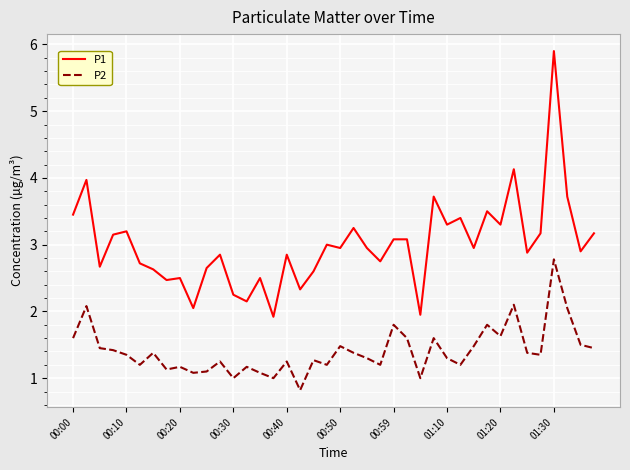

What is the difference between the maximum and minimum values in the P1 series?

4.0